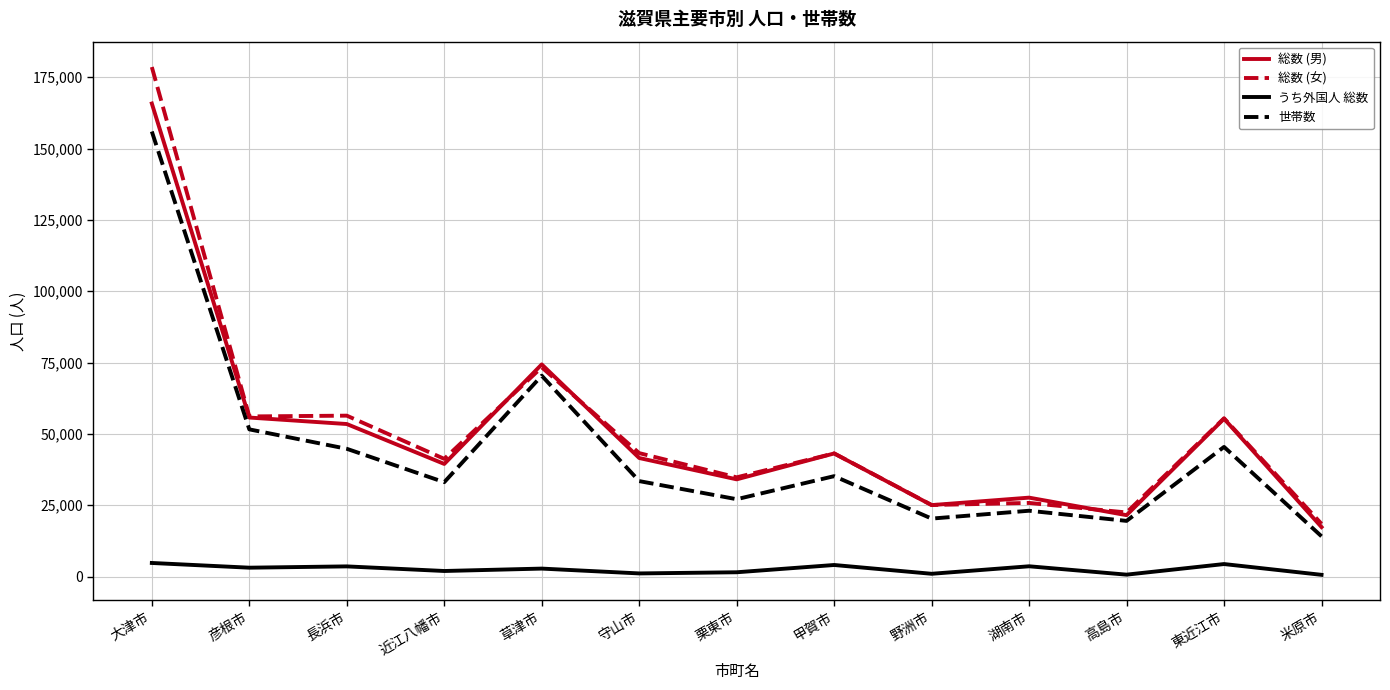

The value of 総数 (男) at 守山市 is 41553. True or false?

True